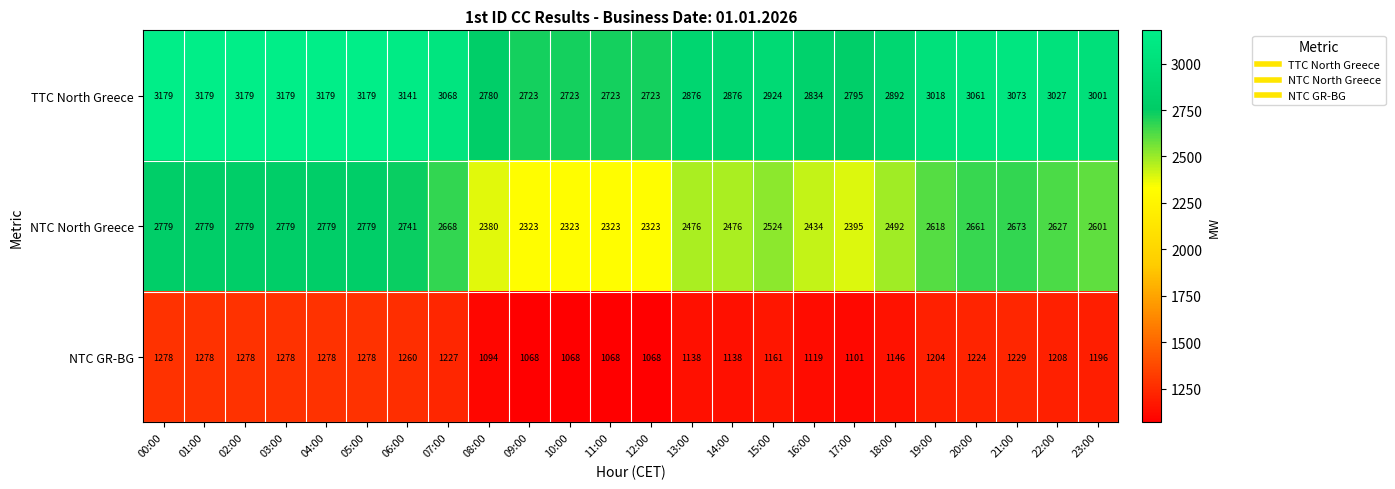

What is the average value of the NTC GR-BG series?

1183